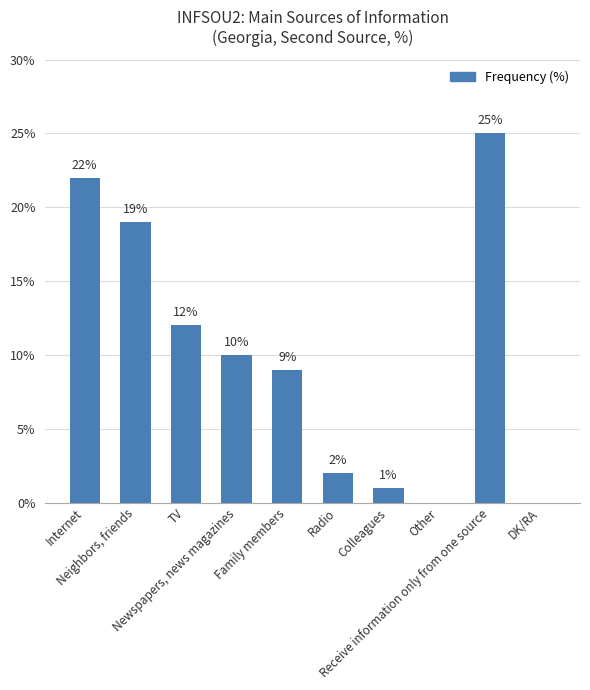

What is the greatest value displayed?

25